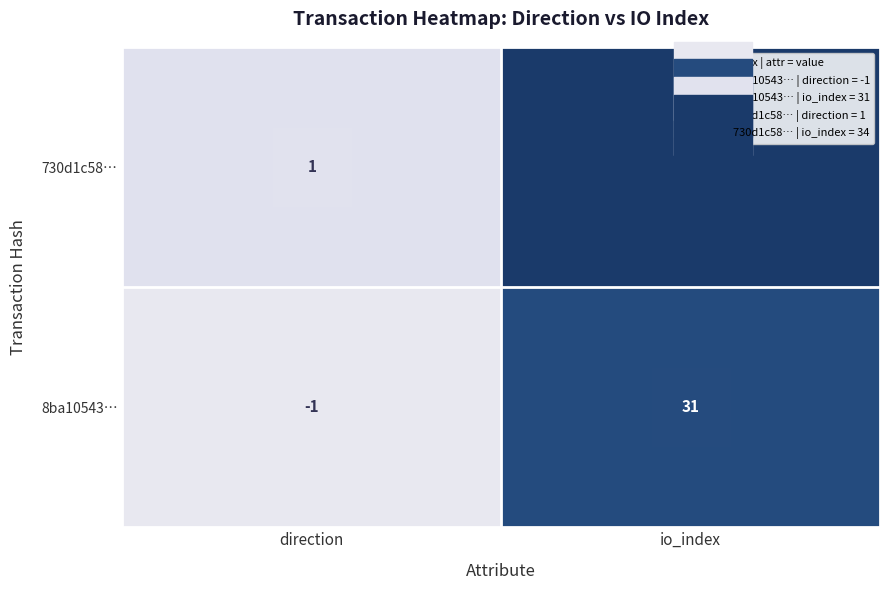

What is the difference between the highest and lowest values at direction?

2